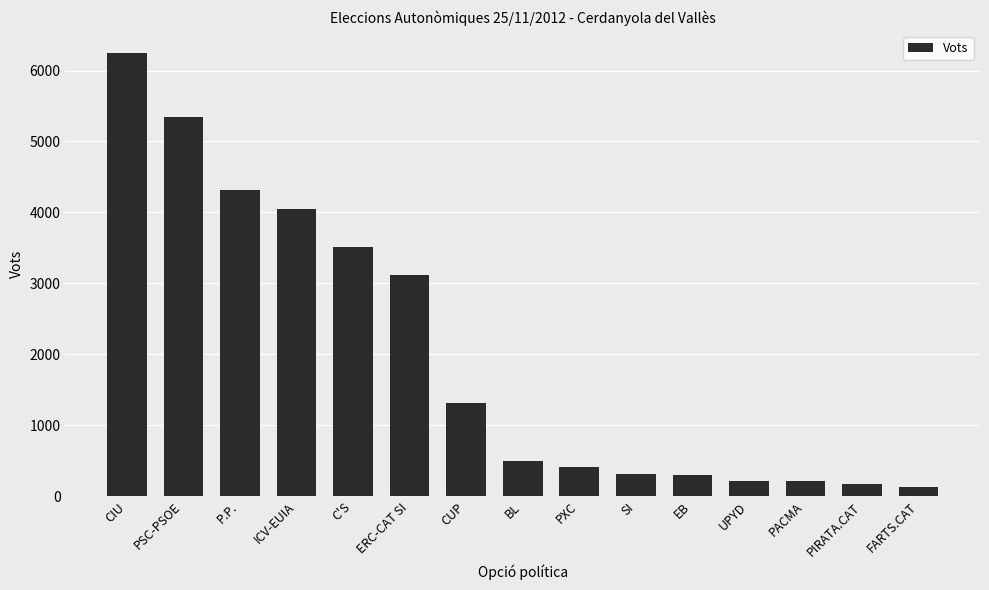

What is the change in value from ERC-CAT SI to CUP?

-1804